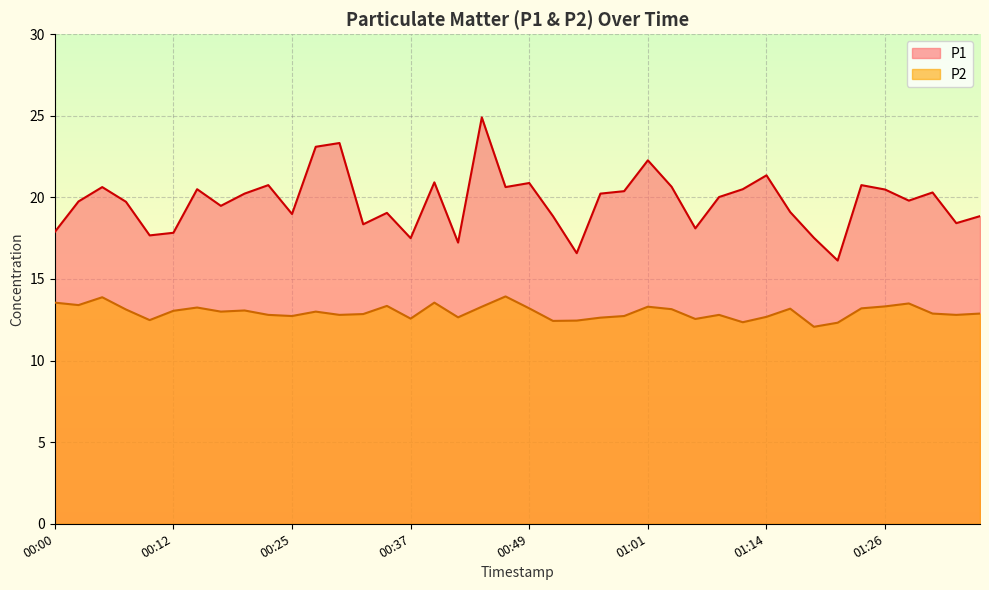

Reading left to right, list all the values displayed in this chart.

P1: 17.9	19.8	20.6	19.7	17.7	17.8	20.5	19.5	20.2	20.8	19.0	23.1	23.3	18.4	19.1	17.5	20.9	17.2	24.9	20.6	20.9	18.9	16.6	20.2	20.4	22.3	20.6	18.1	20.0	20.5	21.4	19.1	17.5	16.1	20.8	20.5	19.8	20.3	18.4	18.9
P2: 13.6	13.4	13.9	13.1	12.5	13.1	13.2	13.0	13.1	12.8	12.7	13.0	12.8	12.8	13.3	12.6	13.6	12.7	13.3	13.9	13.2	12.4	12.4	12.6	12.7	13.3	13.2	12.6	12.8	12.3	12.7	13.2	12.1	12.3	13.2	13.3	13.5	12.9	12.8	12.9